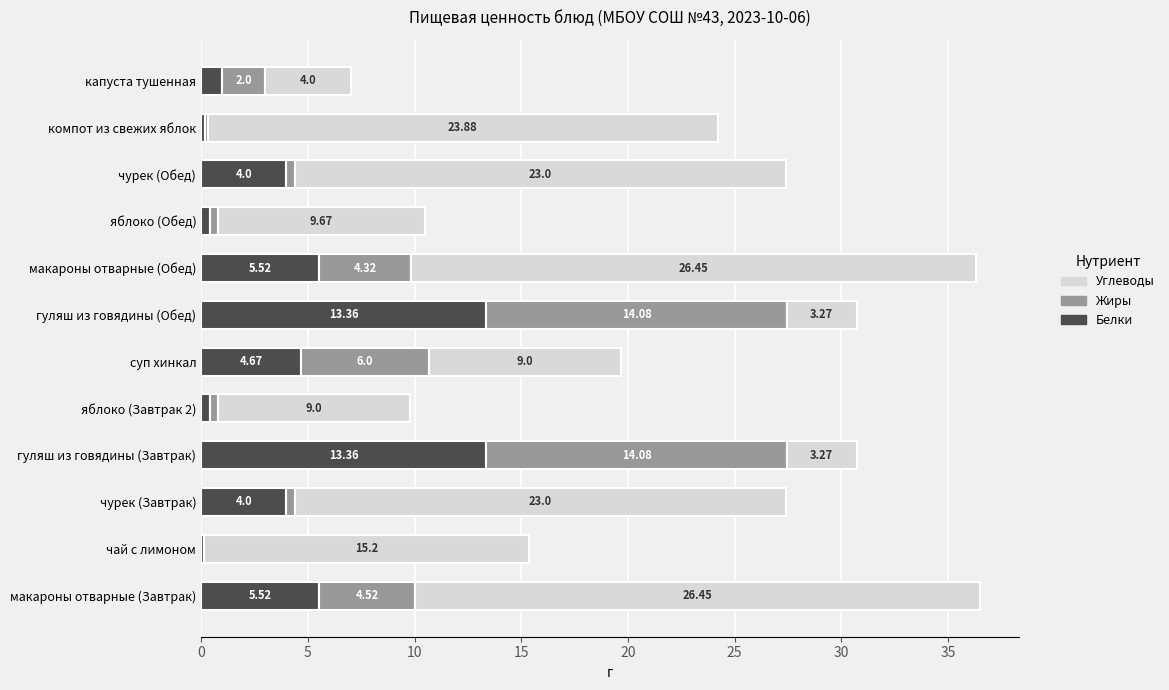

What is the total value across all series at яблоко (Обед)?

10.5